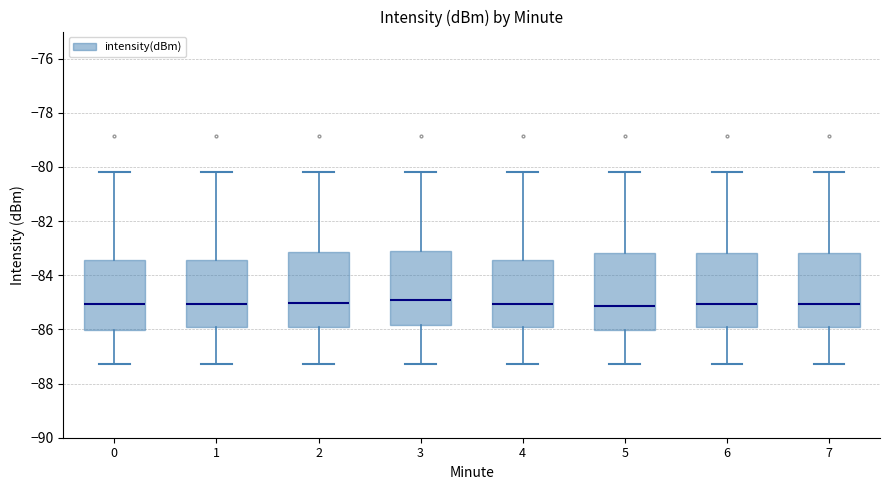

Where is the lower edge of the box at x = 1 on the y-axis? The values are not printed on the chart, so give them approximately, as read against the axis.

-86.0